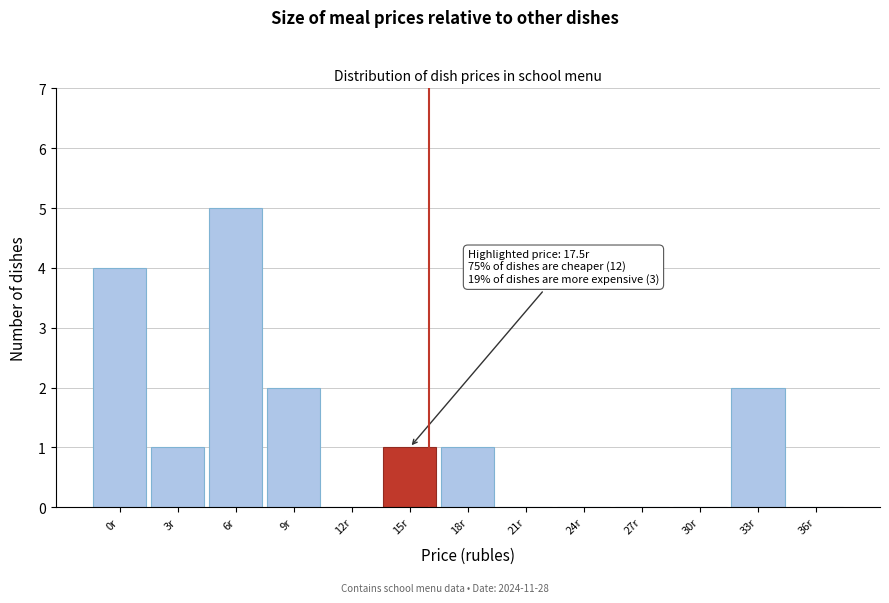

Reading left to right, list all the values displayed in this chart.

0r=4	3r=1	6r=5	9r=2	12r=0	15r=1	18r=1	21r=0	24r=0	27r=0	30r=0	33r=2	36r=0